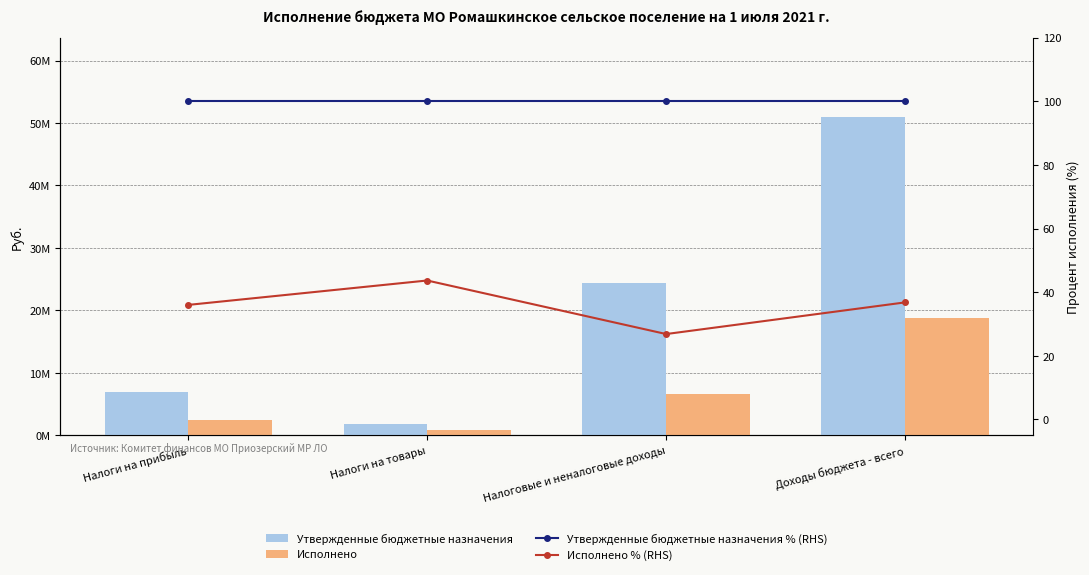

What is the sum of all Исполнено values?

28532080.5